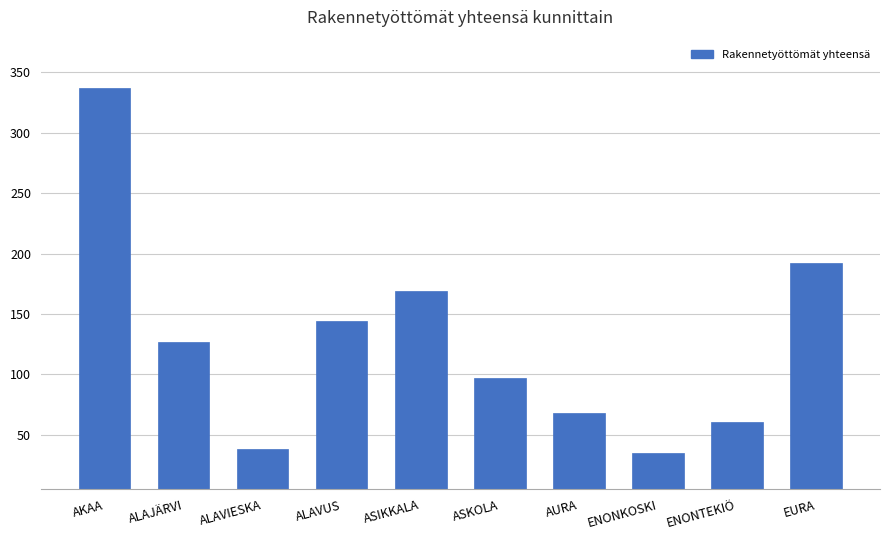

What is the greatest value displayed?

337